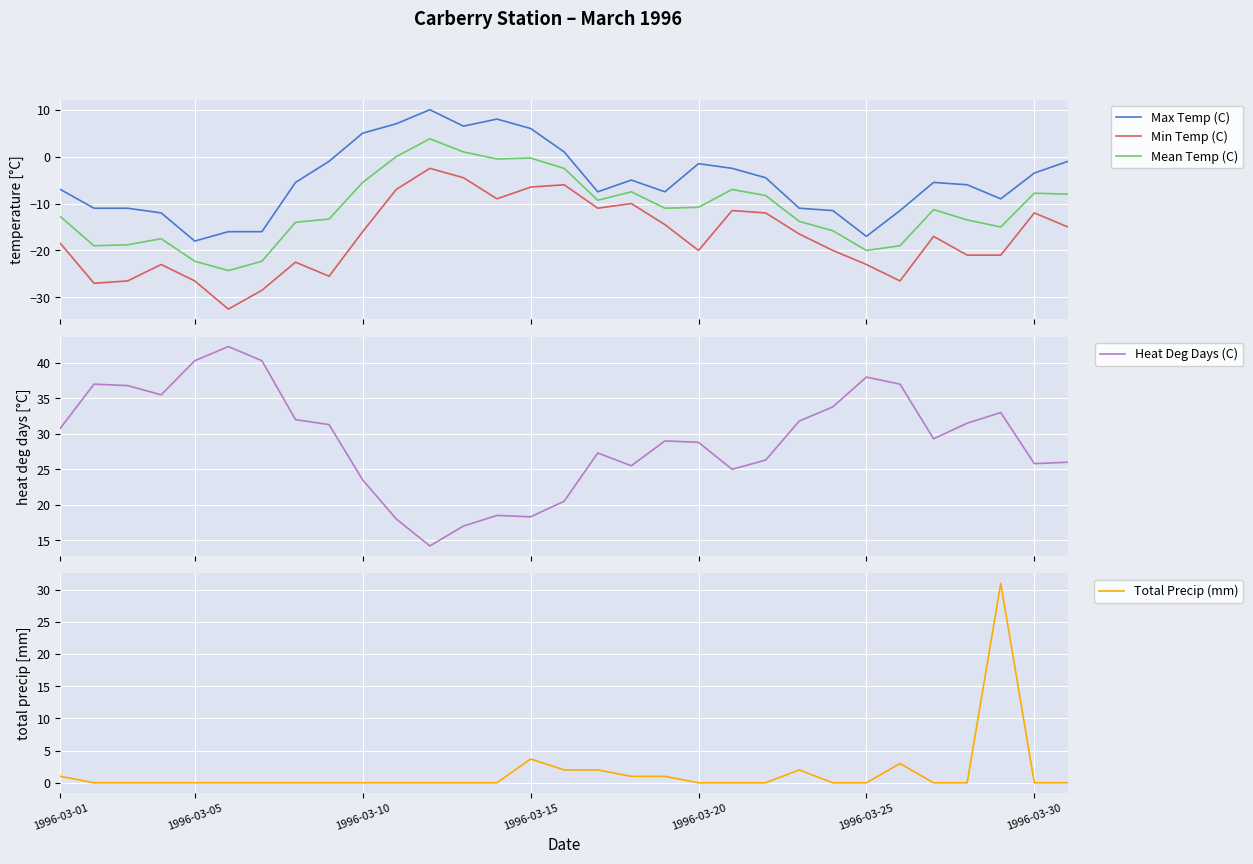

What are all the series names shown in the legend?

Max Temp (C), Min Temp (C), Mean Temp (C), Heat Deg Days (C), Total Precip (mm)